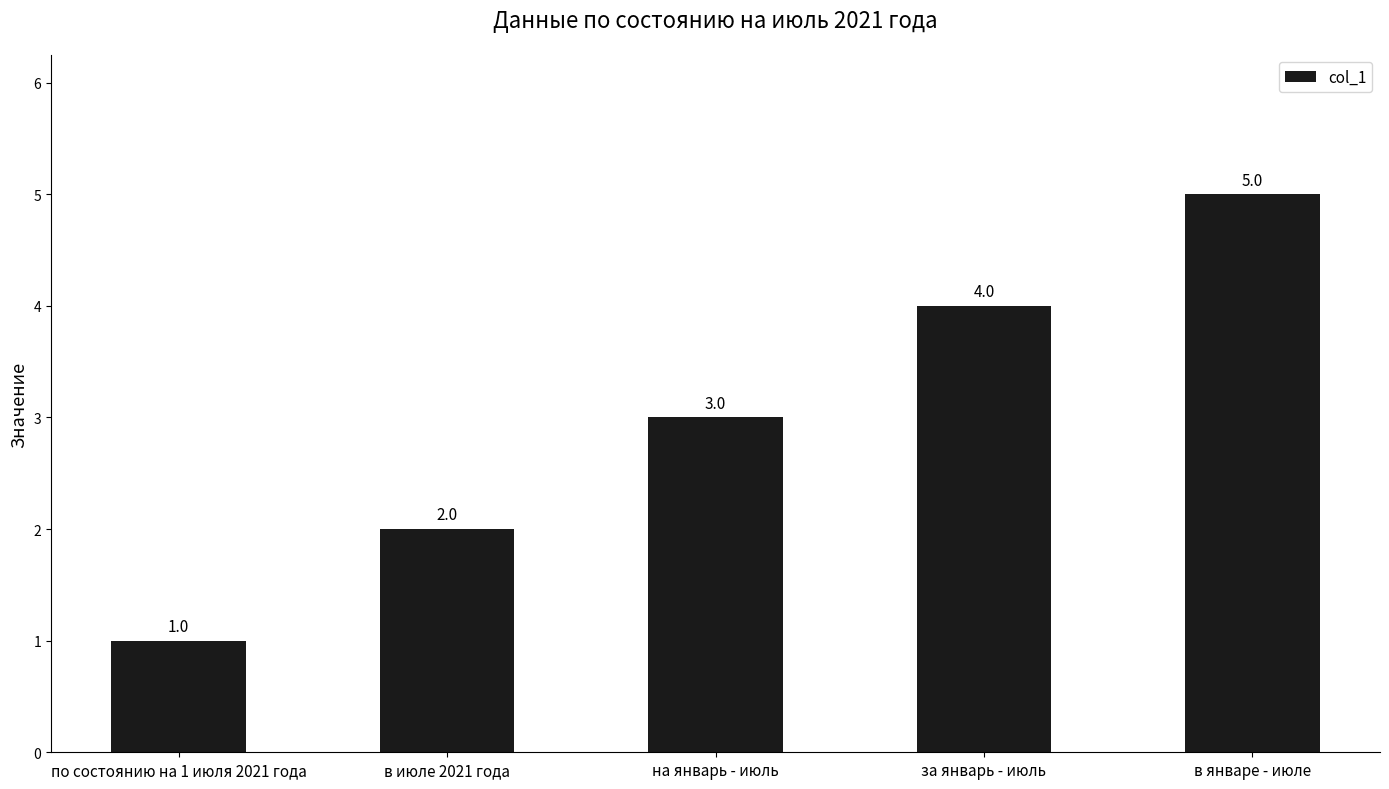

Where is the data nearest to the value 3?

на январь - июль